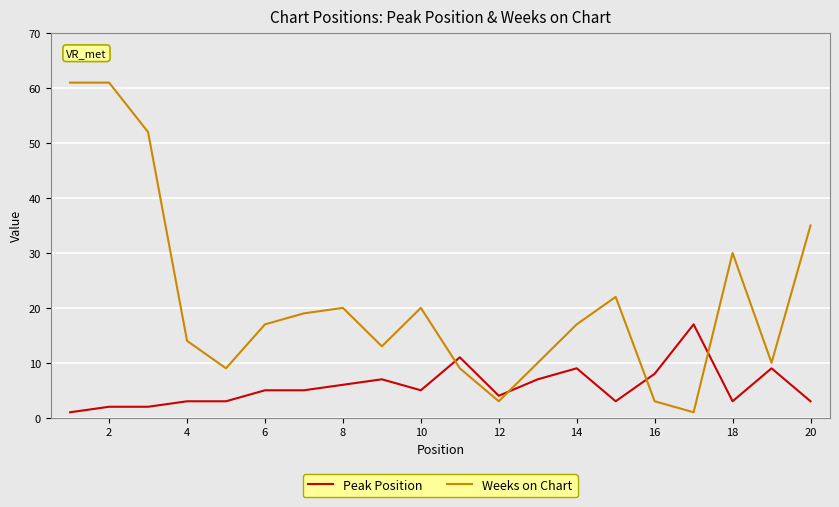

List the series in order of their overall mean, highest first.

Weeks on Chart, Peak Position